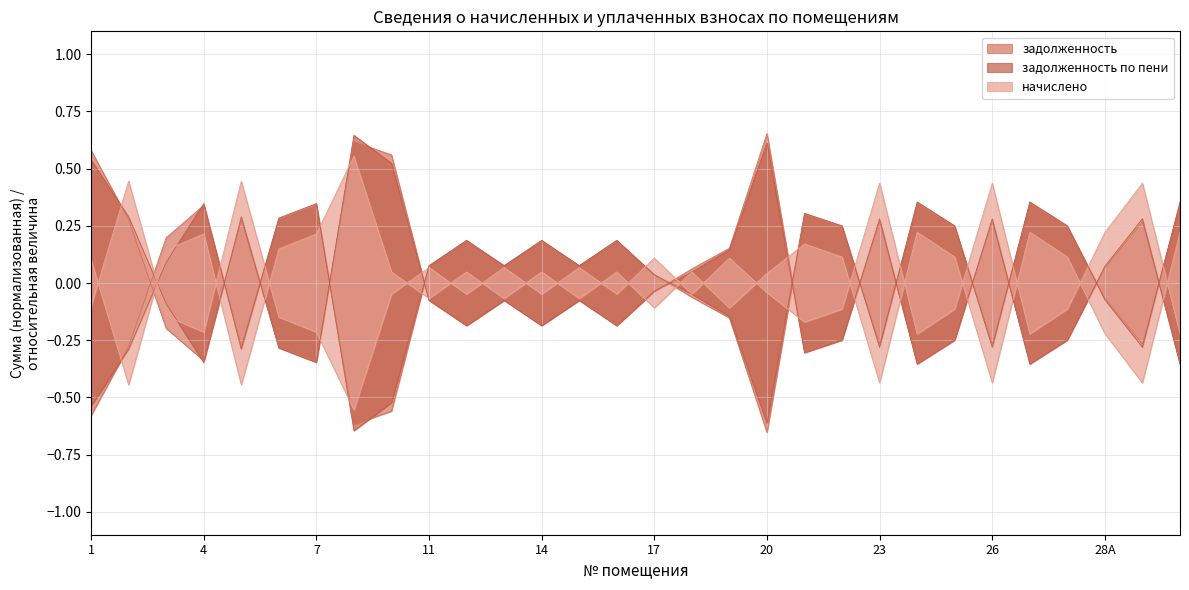

What is the maximum value for начислено?

0.6